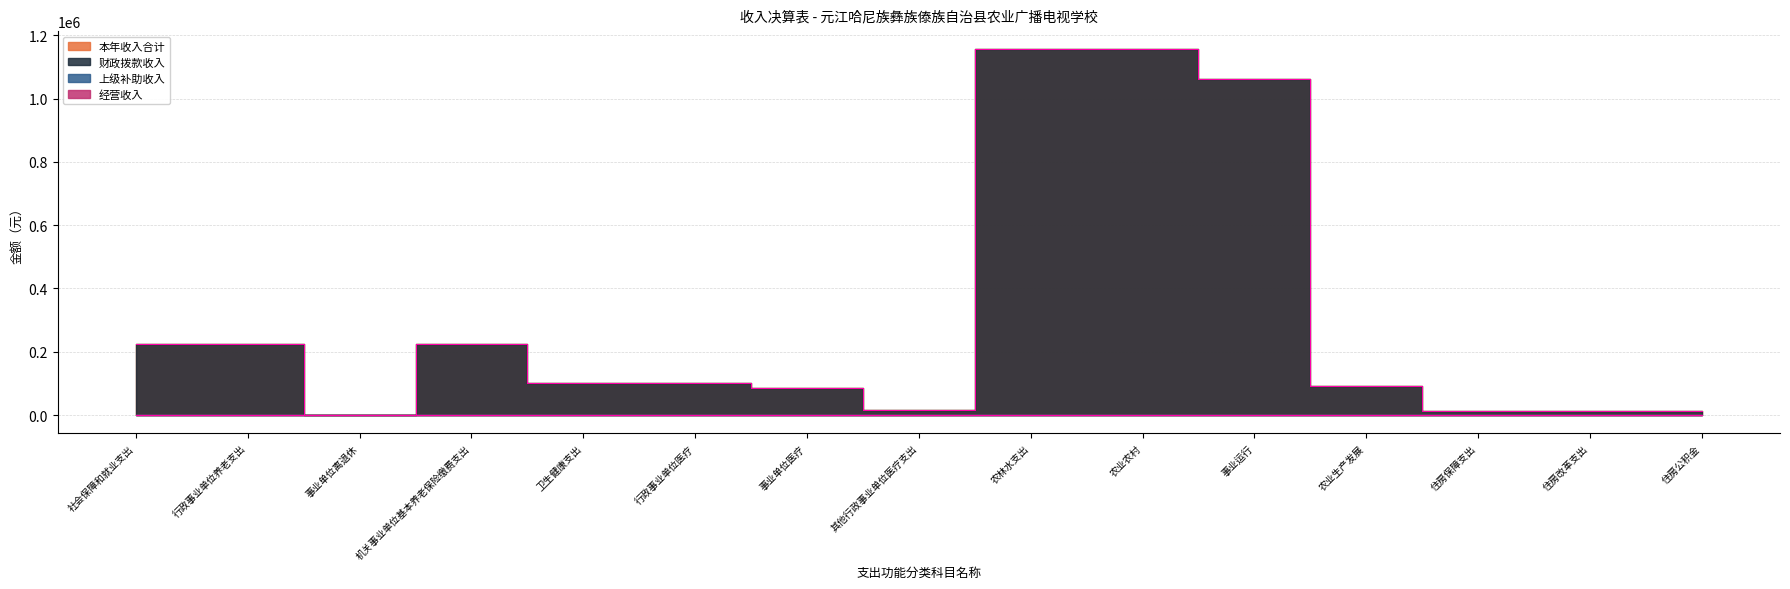

True or false: 财政拨款收入 and 本年收入合计 intersect in this chart.

False